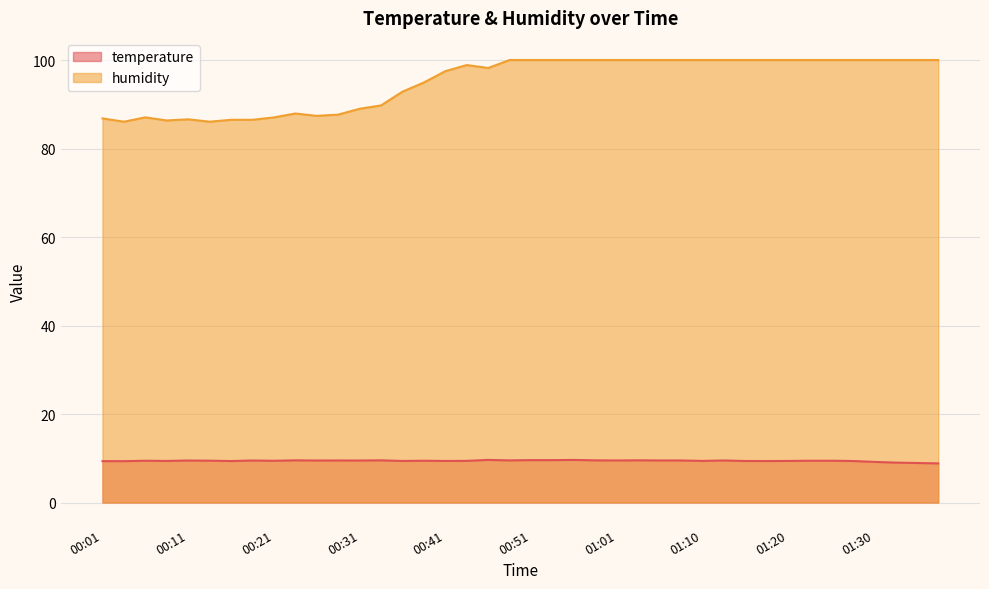

What is the sum of all temperature values?

376.7